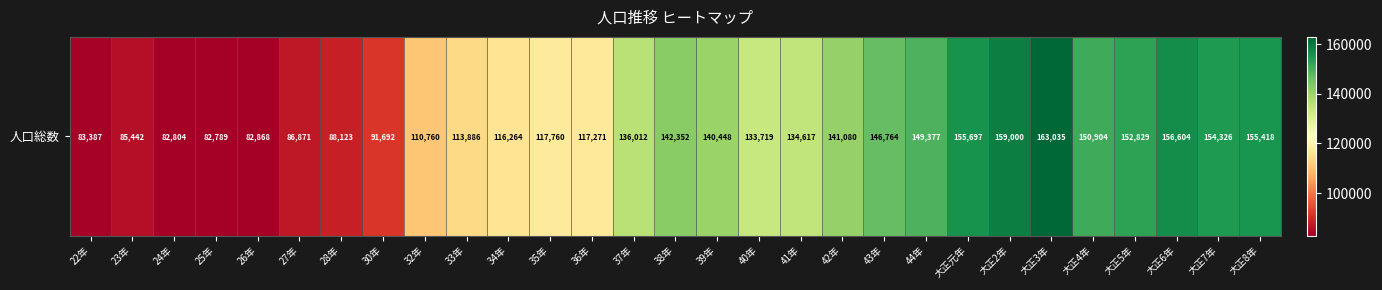

How many series are shown in this chart?

1